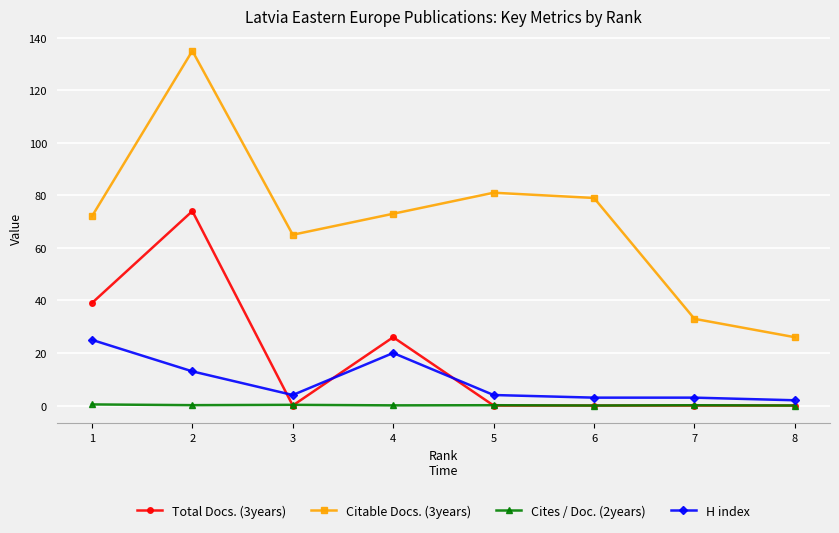

What is the value of the Total Docs. (3years) point at the 4th from the left?

26.0